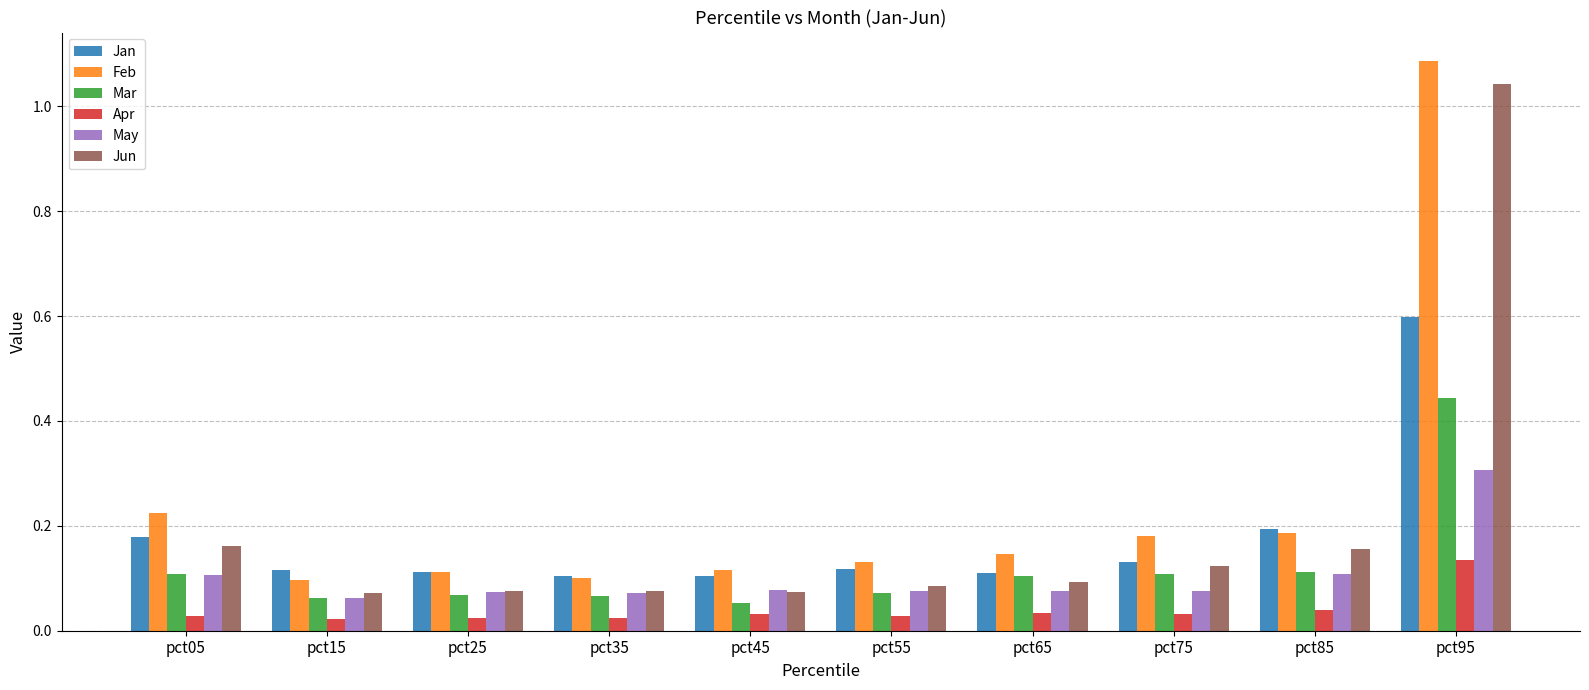

Is it true that Apr equals 0.1 at pct85?

False